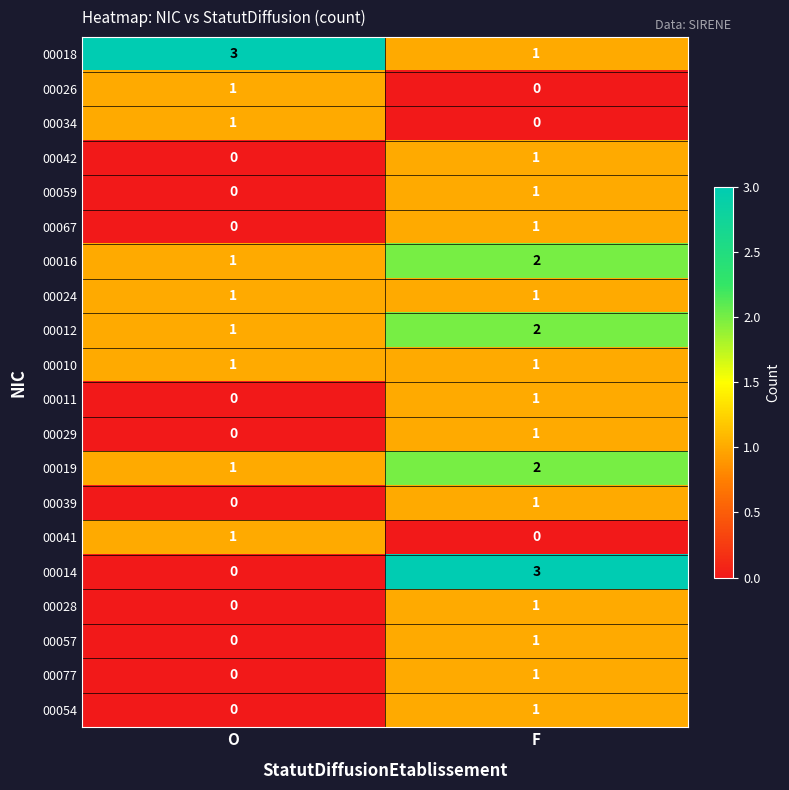

At which label is 00067 closest to 0?

O